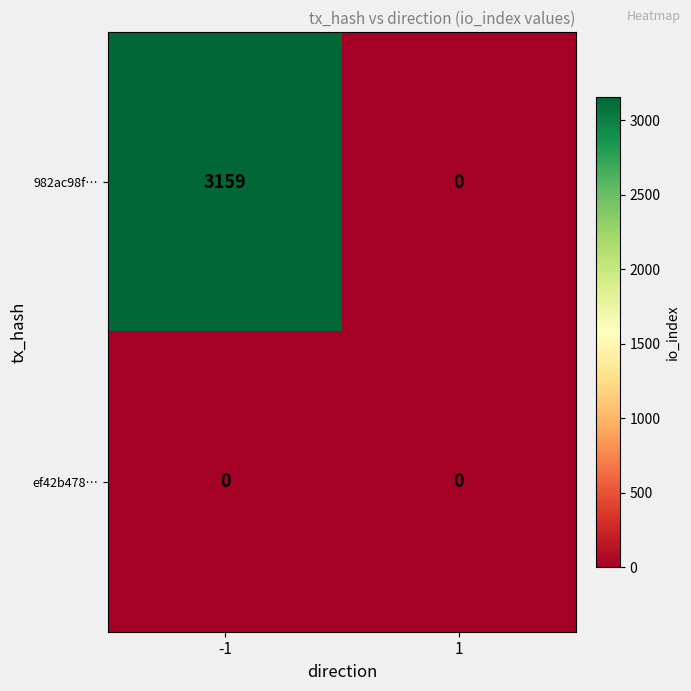

What is the highest value of the 982ac98f… series?

3159